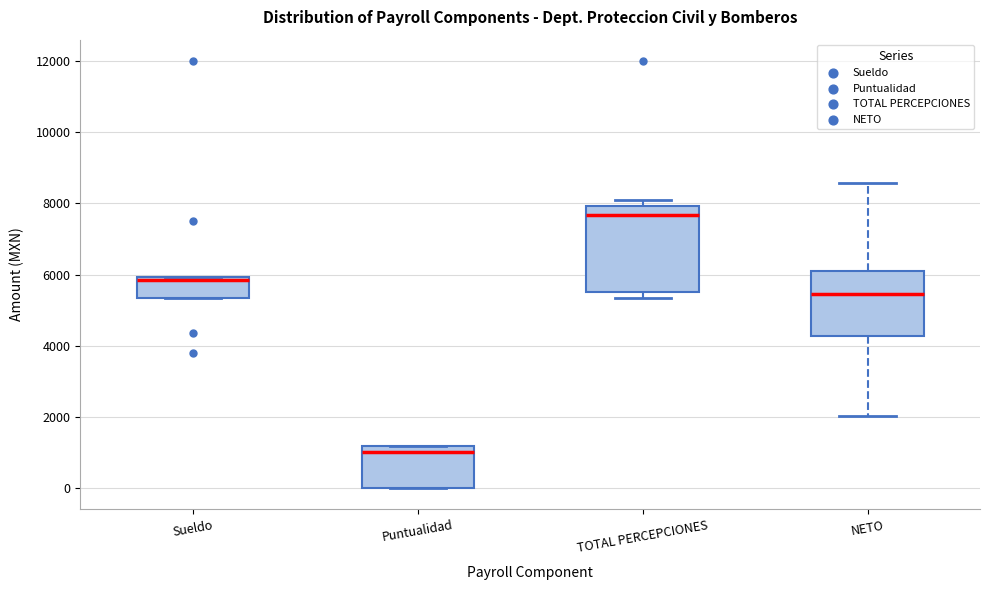

Which box's median line is the highest?

TOTAL PERCEPCIONES